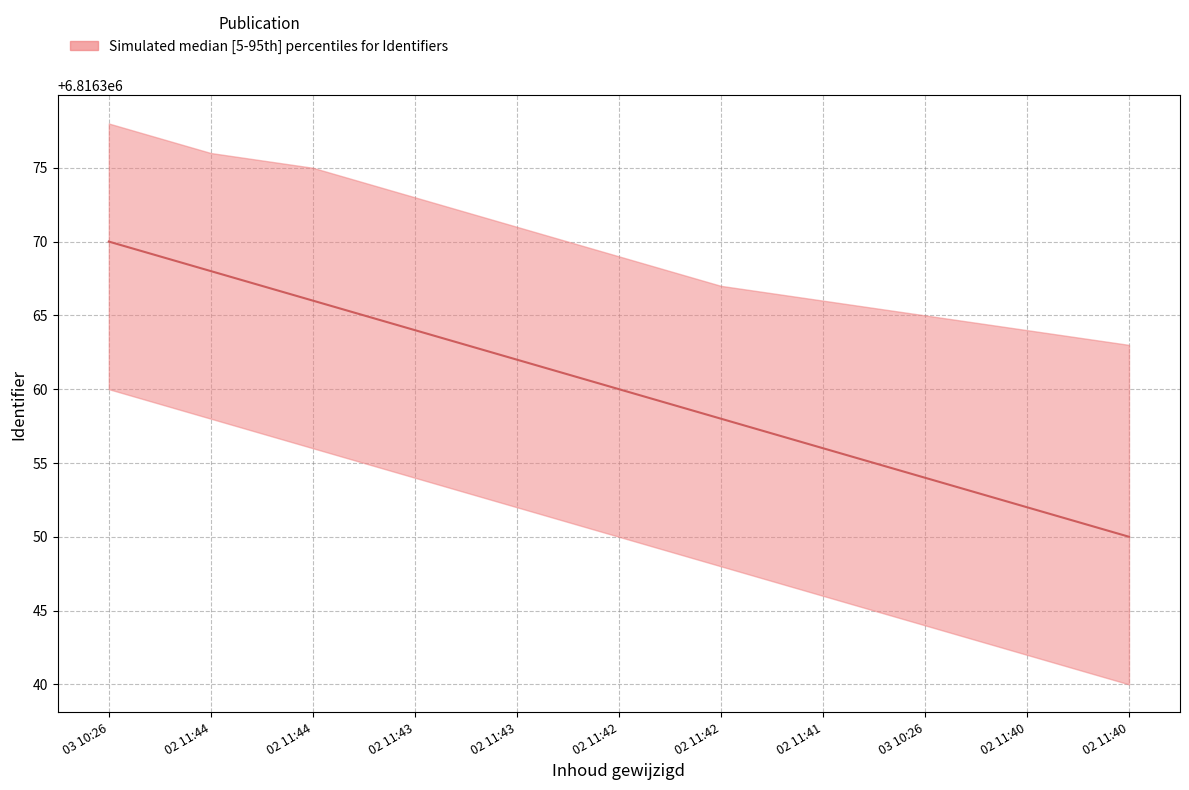

Which category has the highest value across all series?

2021-09-03 10:26:18